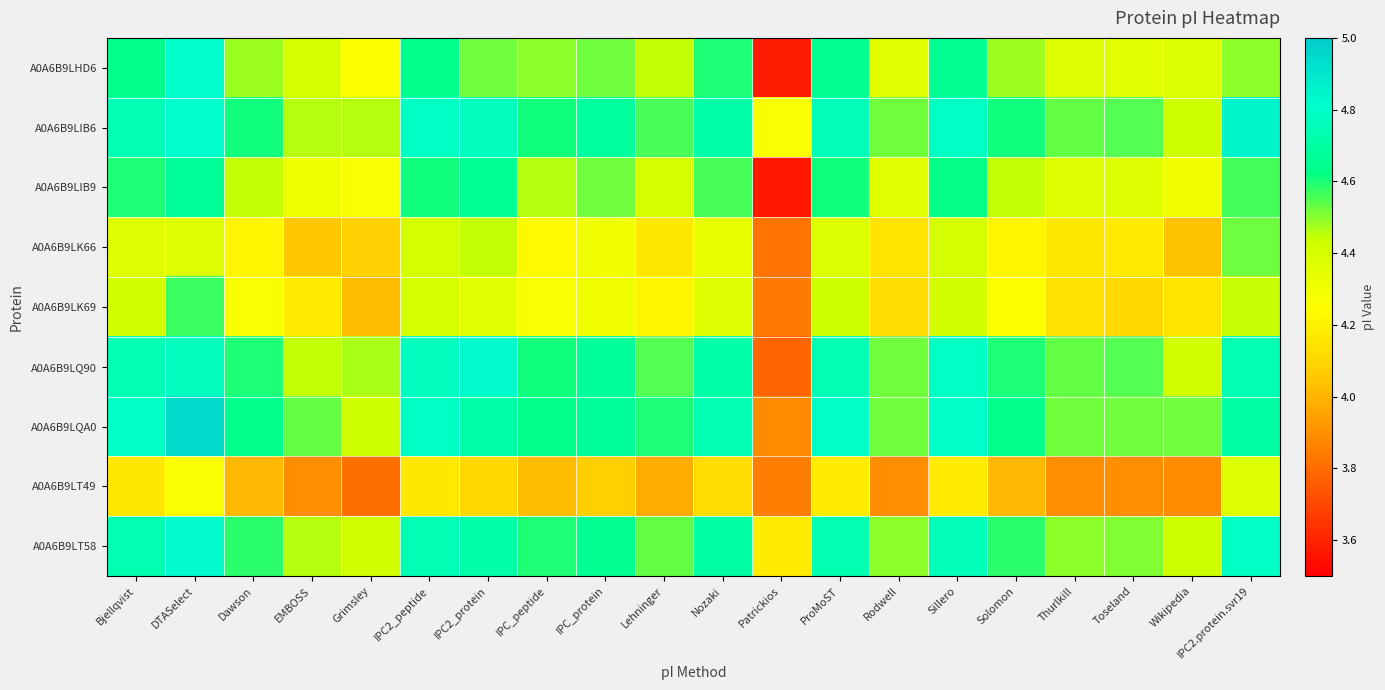

Which category has the highest value across all series?

DTASelect